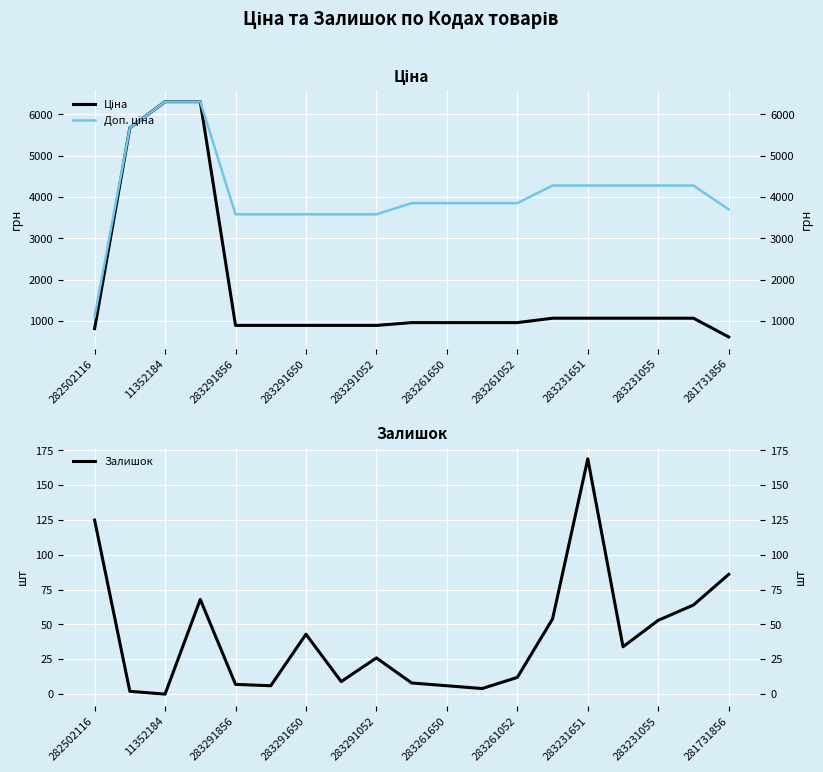

Which has a higher value, 11352184 or 283231055?

11352184